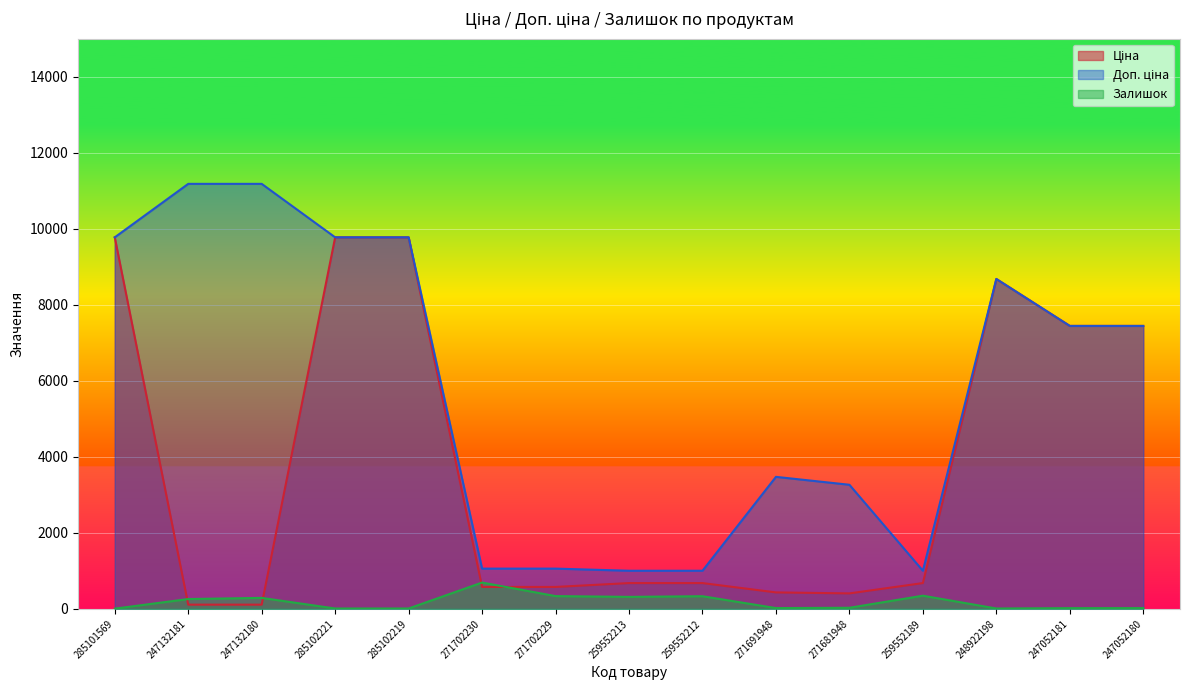

Does the chart display data point markers on the line(s)?

No